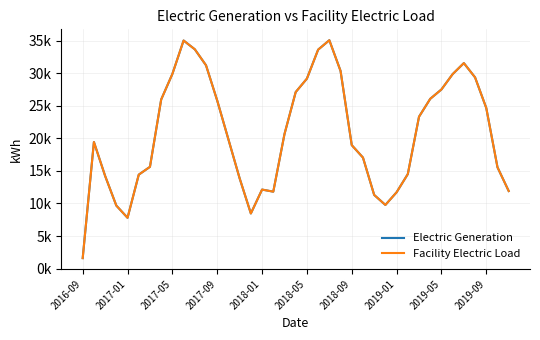

In Facility Electric Load, how many points are higher than both neighbors (excluding endpoints)?

5